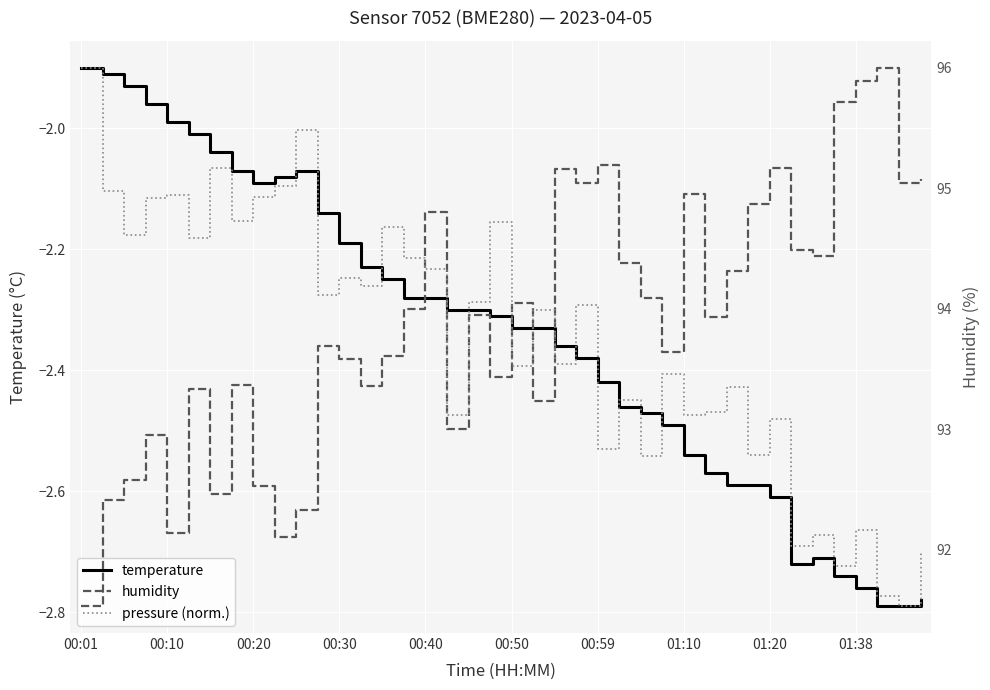

At which label does temperature first exceed -2?

00:01